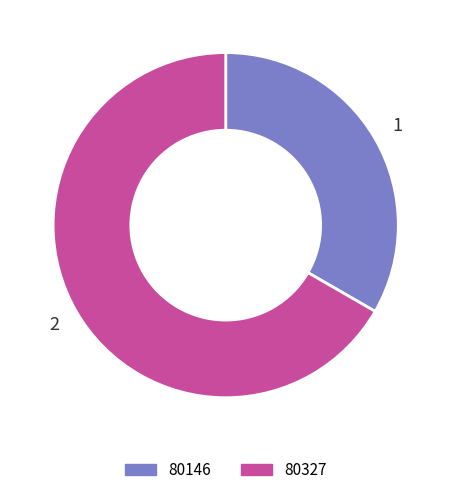

Is there a majority slice in this chart?

Yes